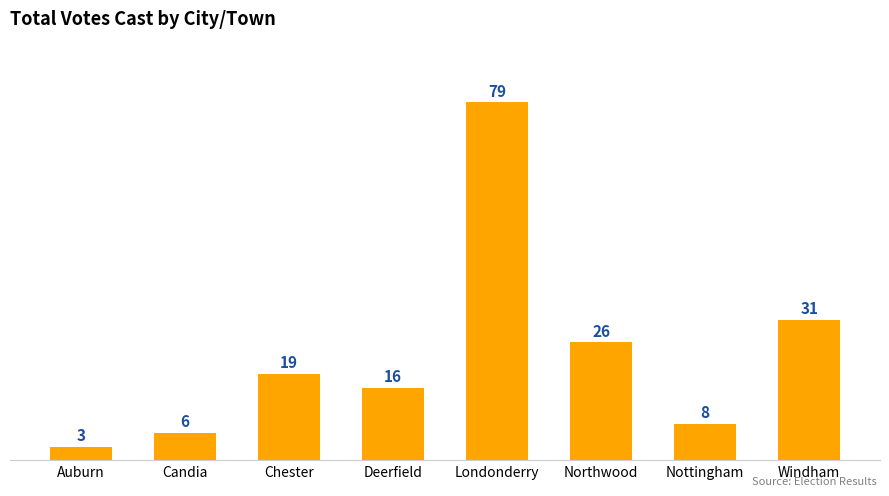

Are the bars grouped side by side (vs. stacked)?

No